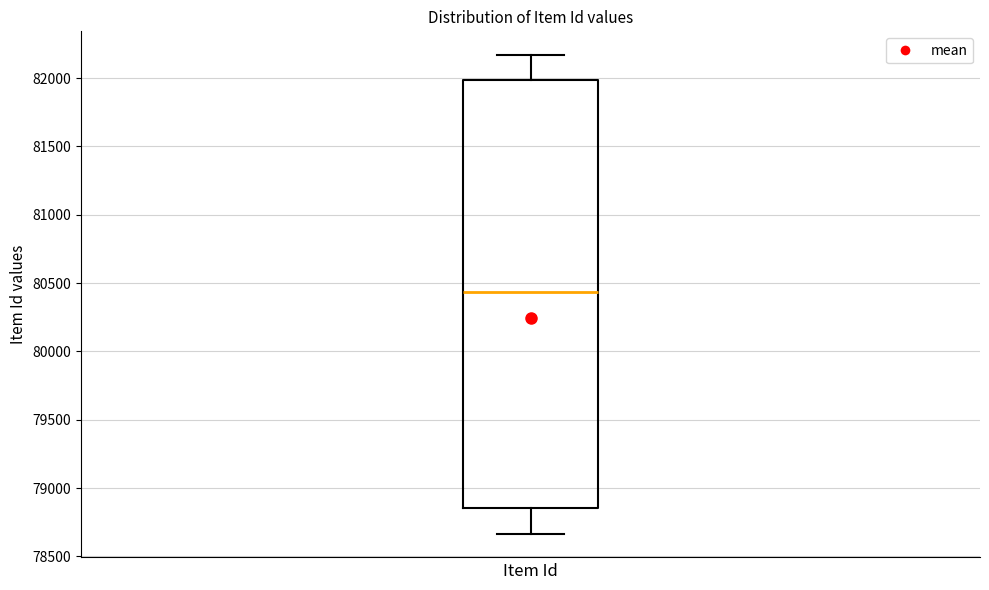

Read this box plot against the y-axis: the position of the median line, the range covered by the box, and the ends of both whiskers. The values are not printed on the chart, so give them approximately, as read against the axis.

median 80450, box 78850 to 82000, whiskers 78650 to 82150